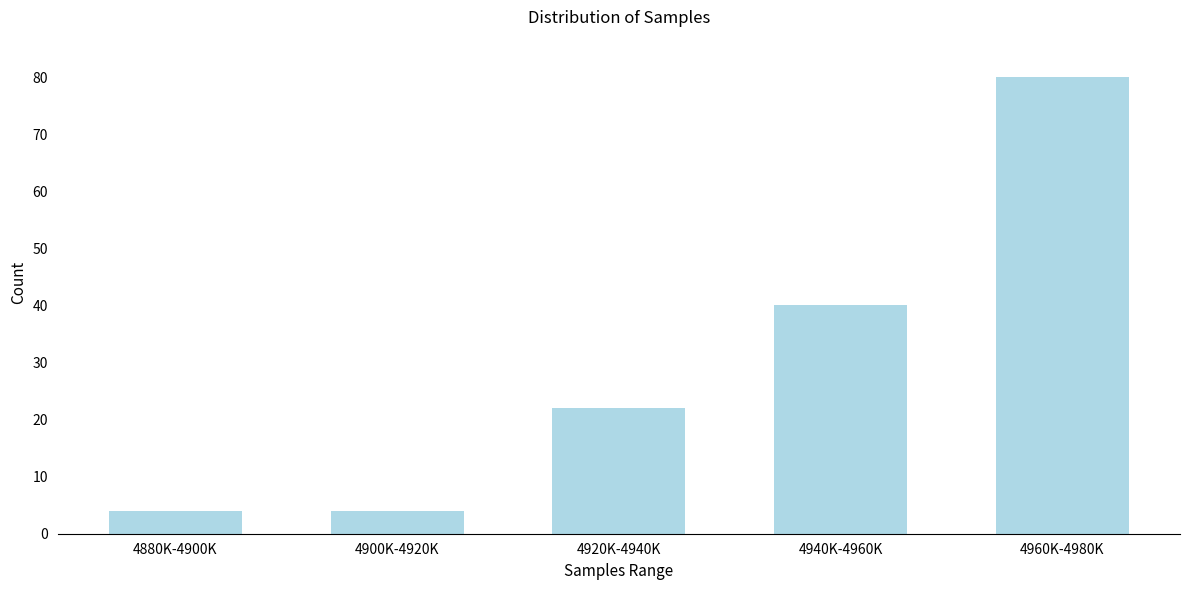

Reading left to right, extract all data points from this chart.

4	4	22	40	80